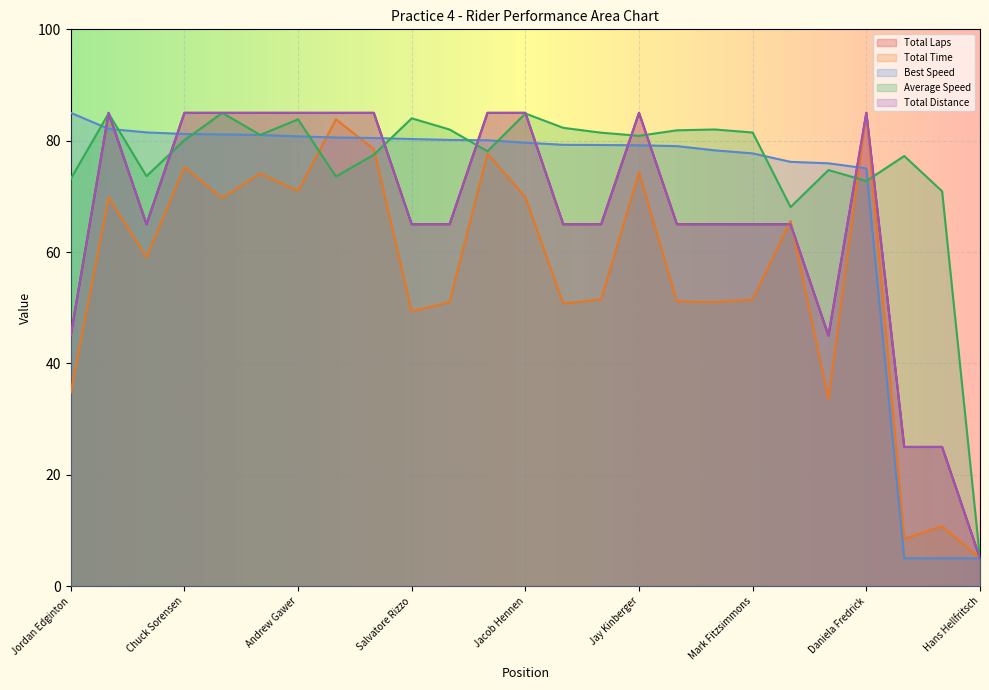

What position from the right is Adli Nureddin?

5